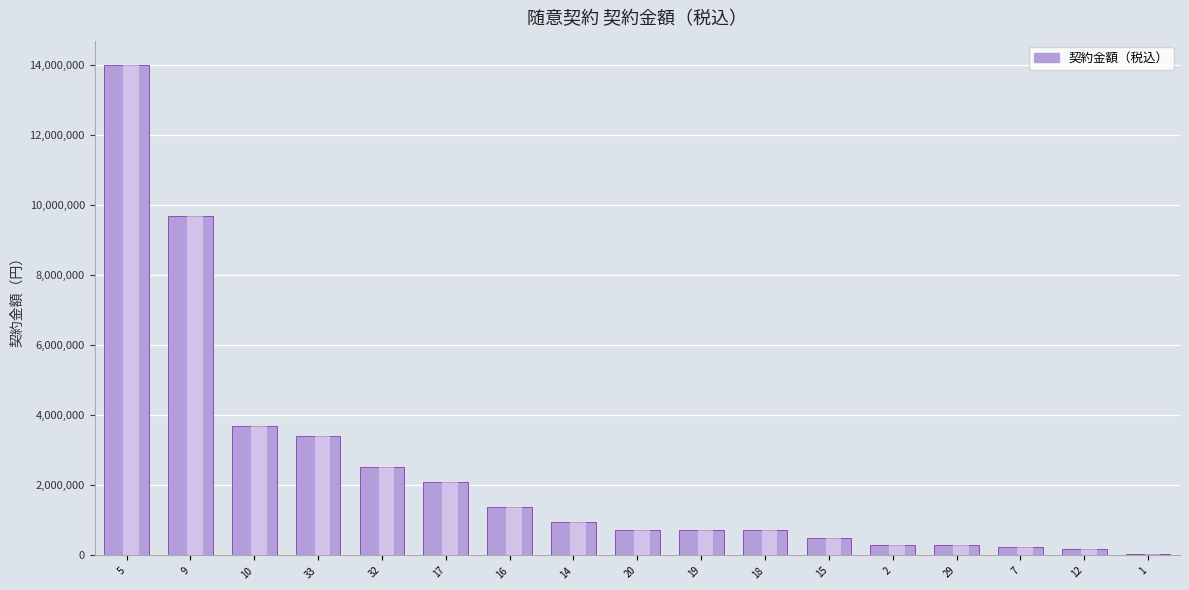

The value at 17 is 3340210. True or false?

False